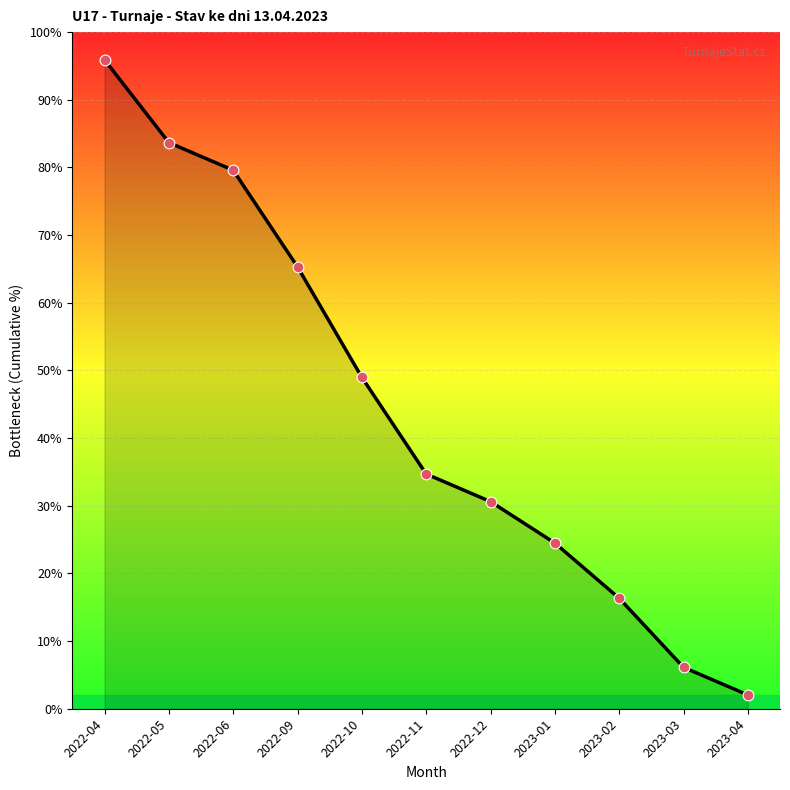

At which category is the sum across all series the highest?

2022-04